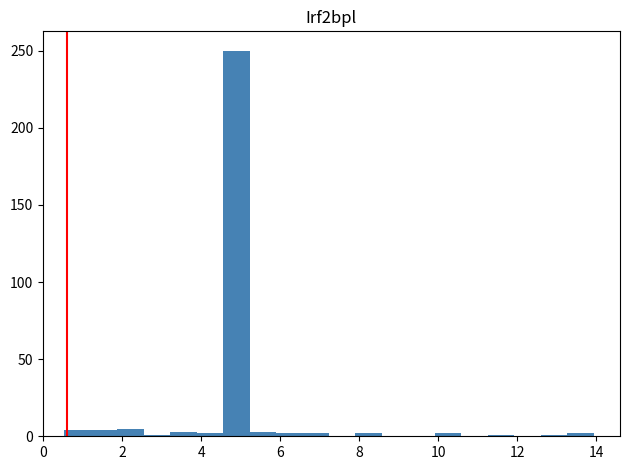

Around what value on the x-axis is the tallest bar? Give the approximate position of its centre, as read against the axis.

4.8